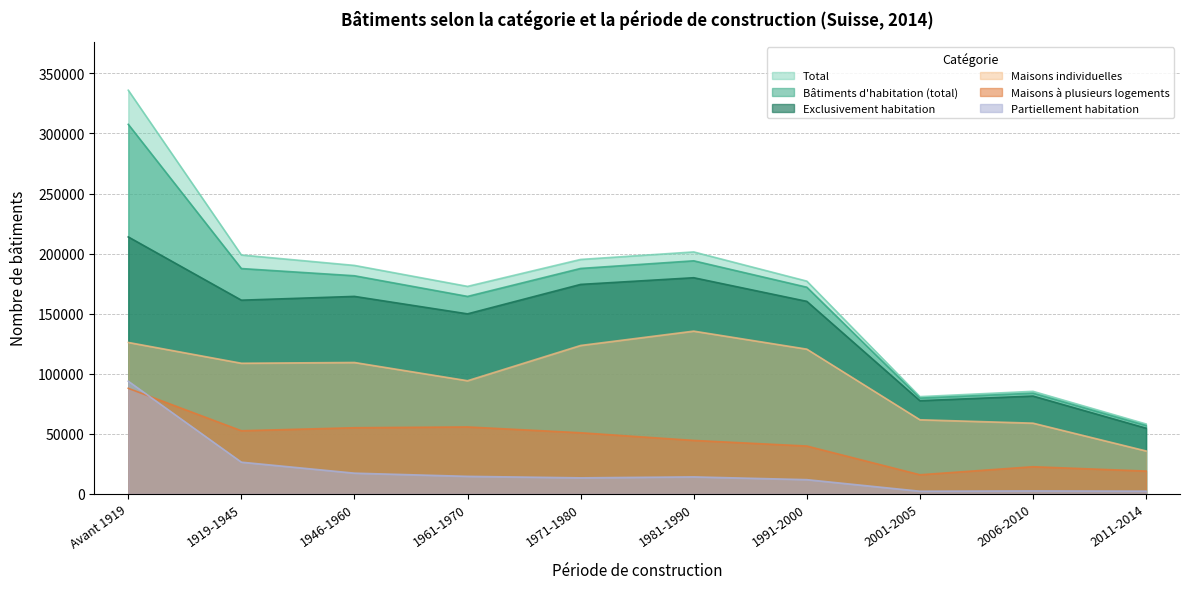

Which series has the largest total across all categories?

Total